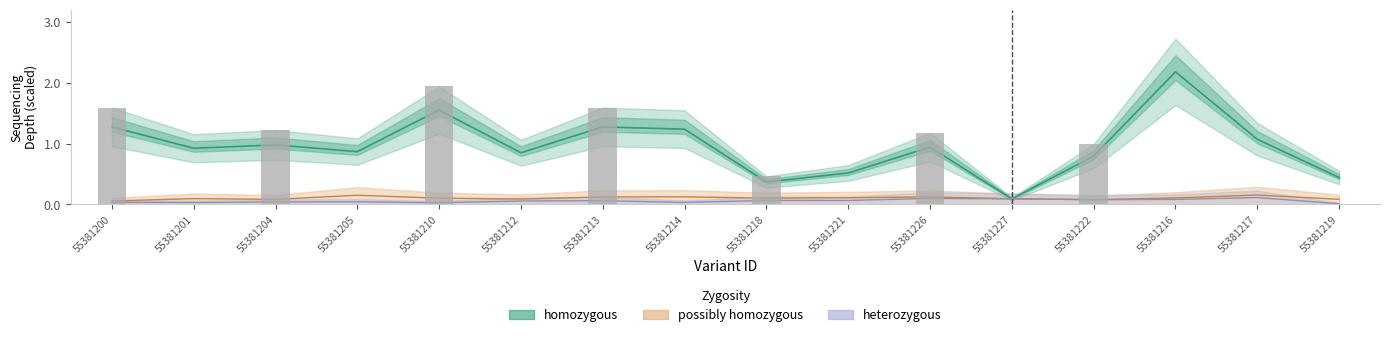

What is the label of the 16th bar from the left?

55381219